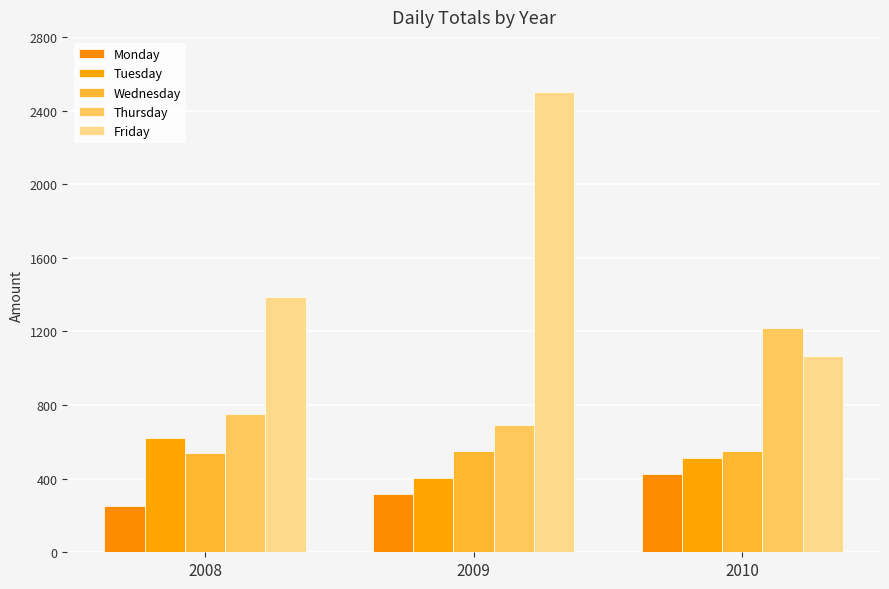

Which category has the highest value across all series?

2009